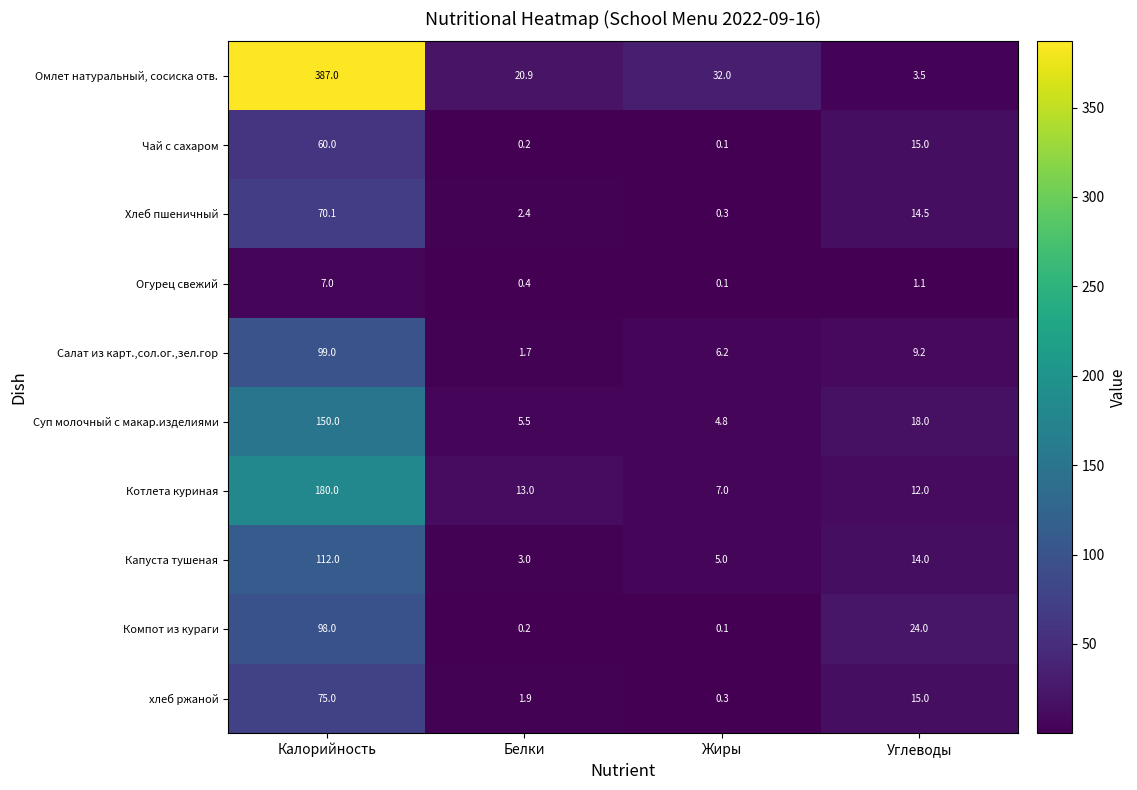

What is the difference between the second highest and minimum values in the Компот из кураги series?

23.9